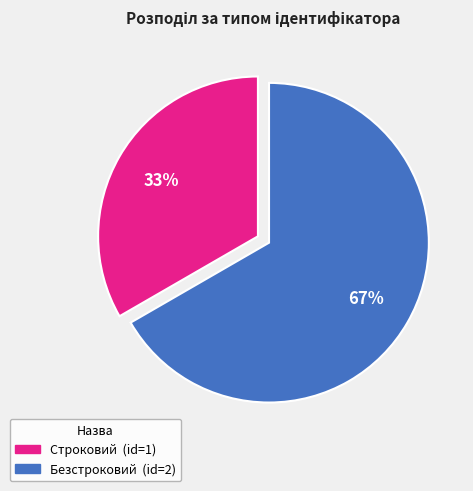

To the nearest percent, what percentage of the pie is Безстроковий?

67%